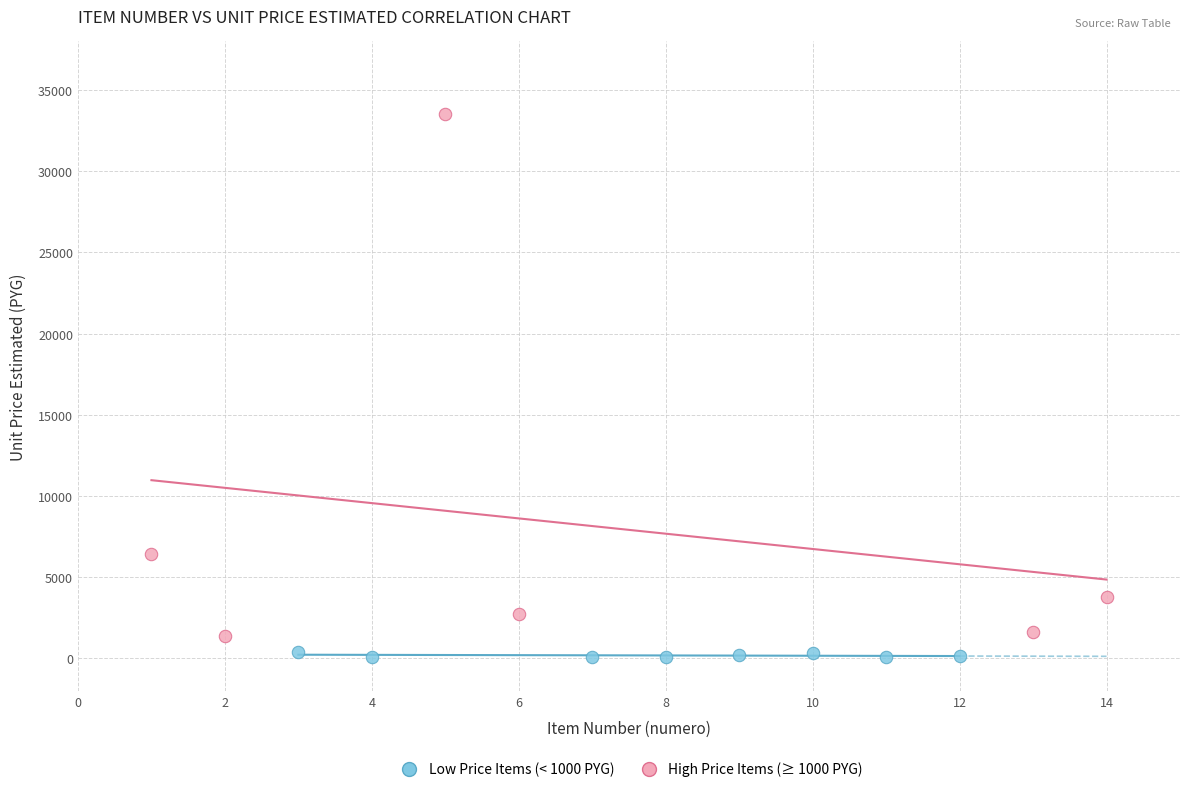

Which series has the widest spread of Y values?

High Price Items (≥ 1000 PYG)